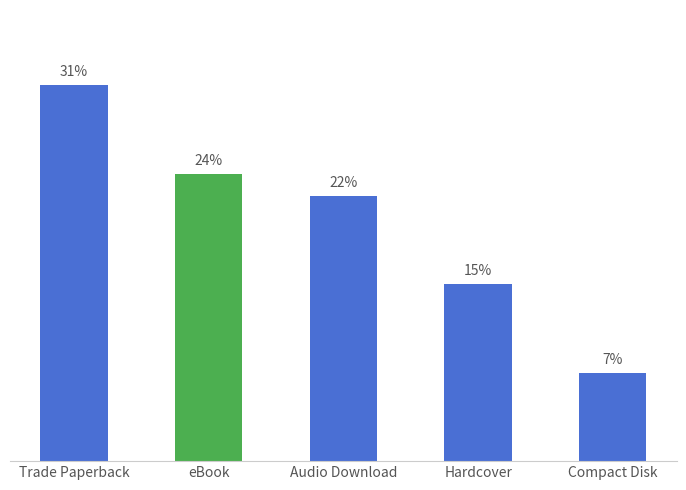

Which has a higher value, Hardcover or Audio Download?

Audio Download